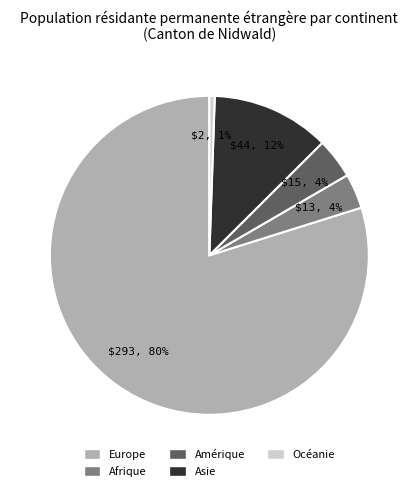

True or false: Océanie accounts for 11% of the total.

False